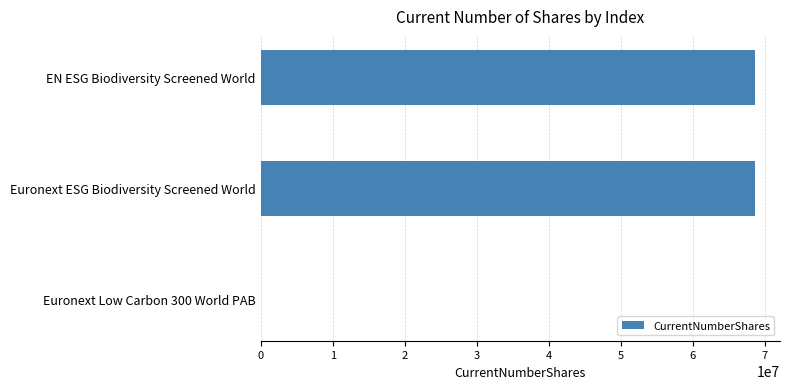

What is the maximum value shown in the chart?

68652938